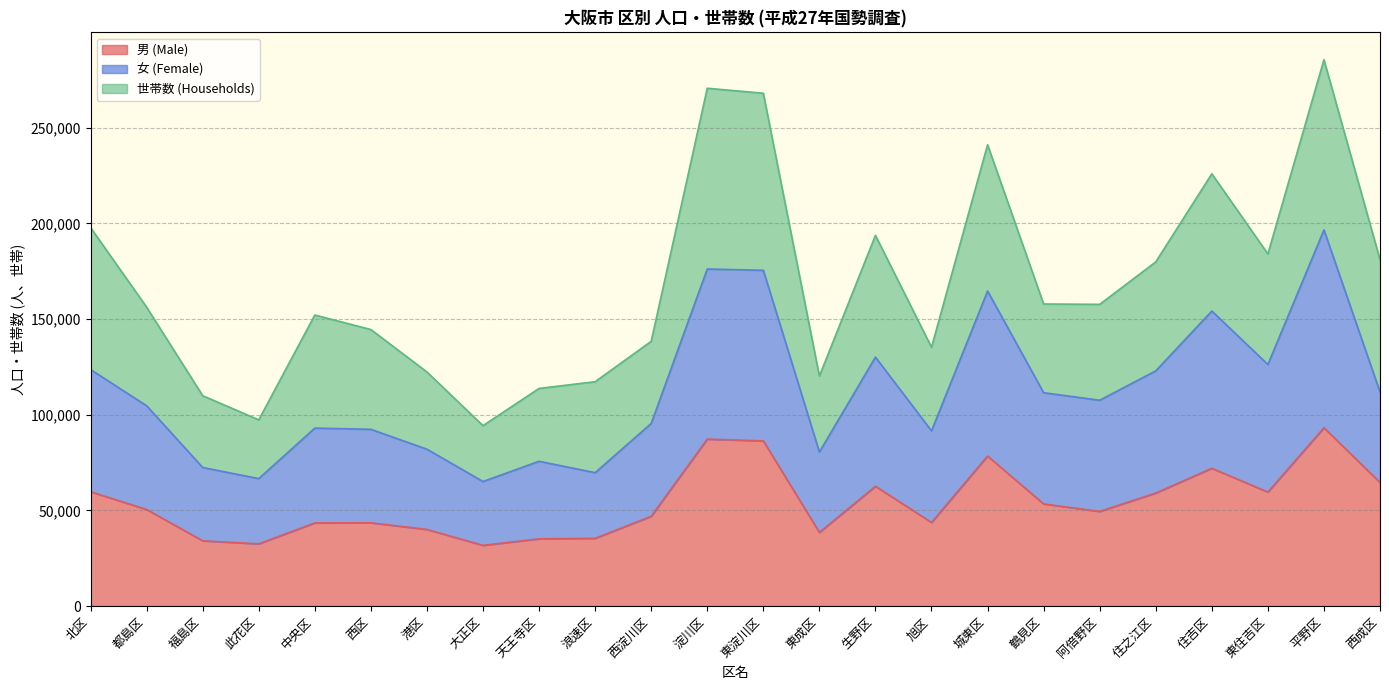

What is the total value across all series at 阿倍野区?

157730